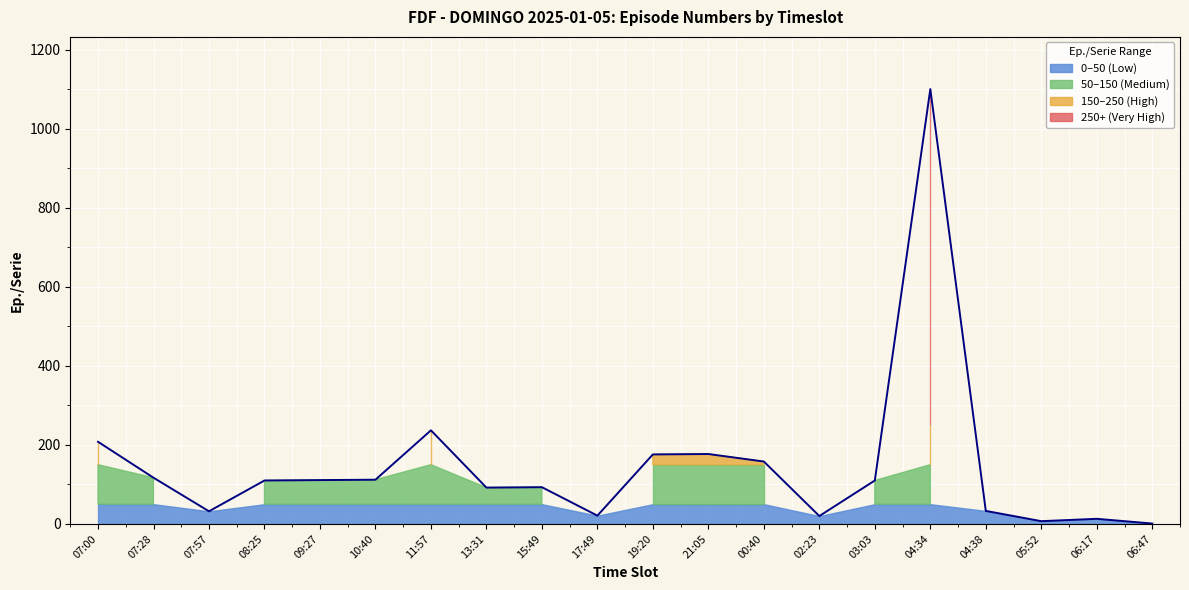

Where is the first local maximum?

11:57